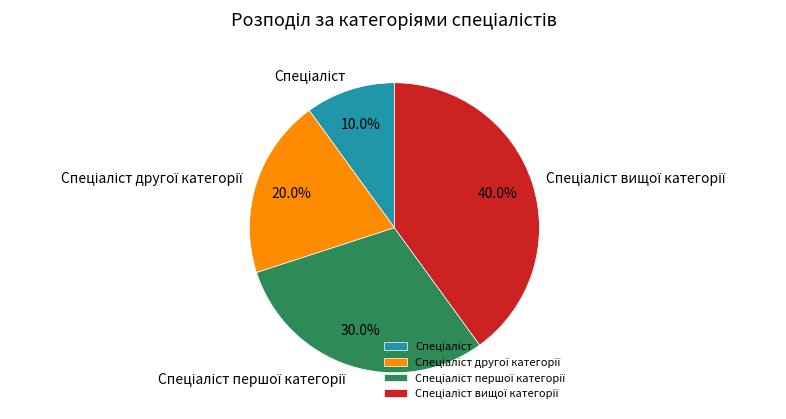

Does any single category account for the majority?

No